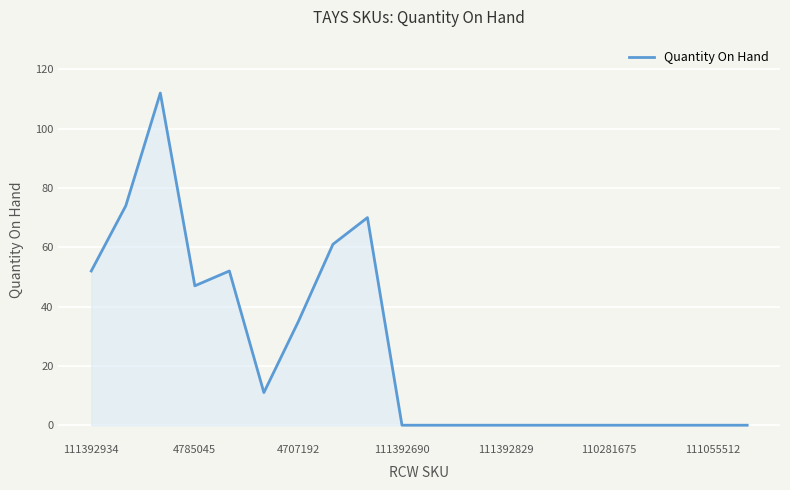

How many lines are shown in the chart?

1